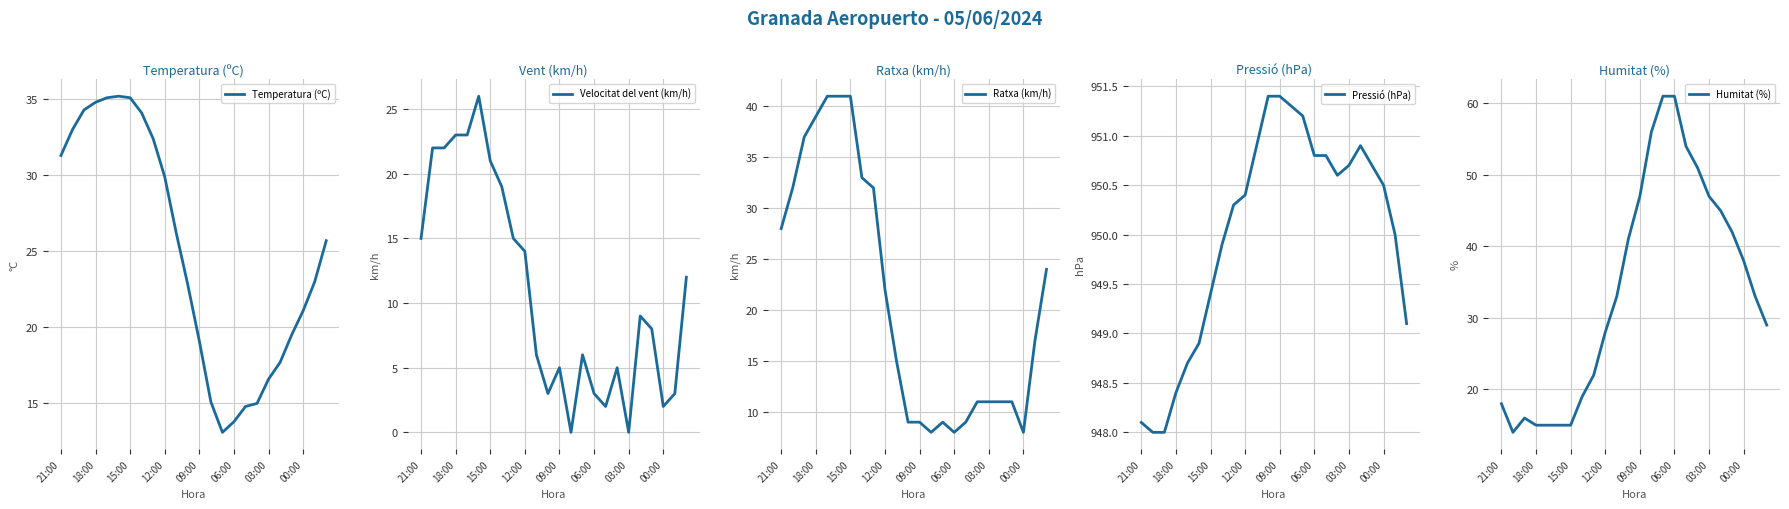

At how many categories does at least one series exceed 503?

24